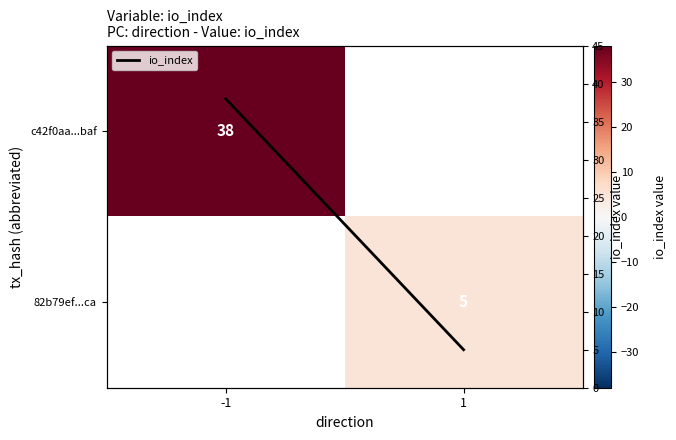

What is the average value of the io_index series?

21.5